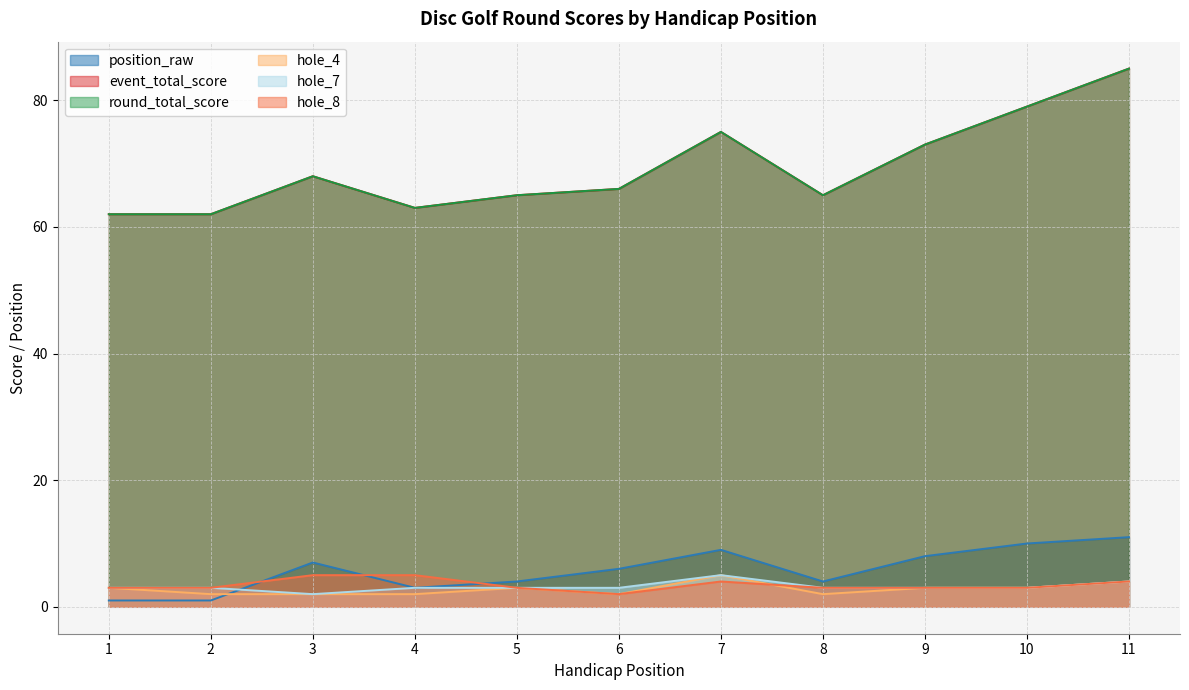

How many hole_8 values are between 3 and 4?

8